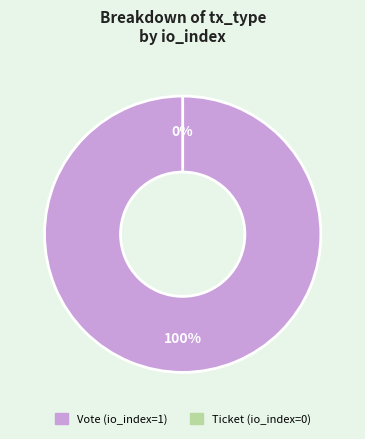

How many segments does this pie chart have?

2